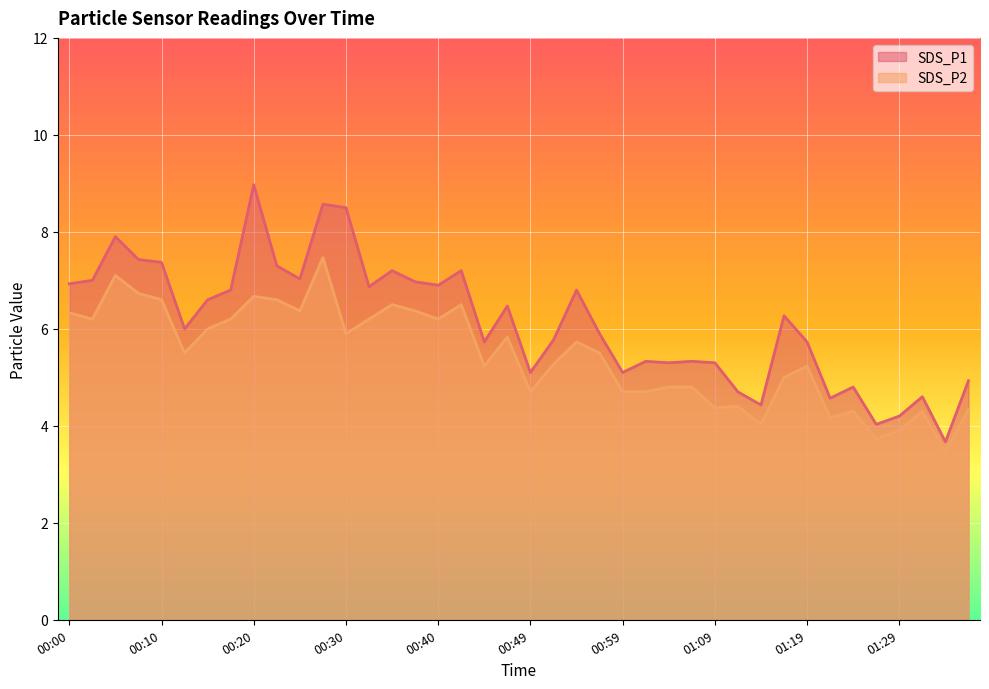

At which label is SDS_P2 closest to 5?

01:16